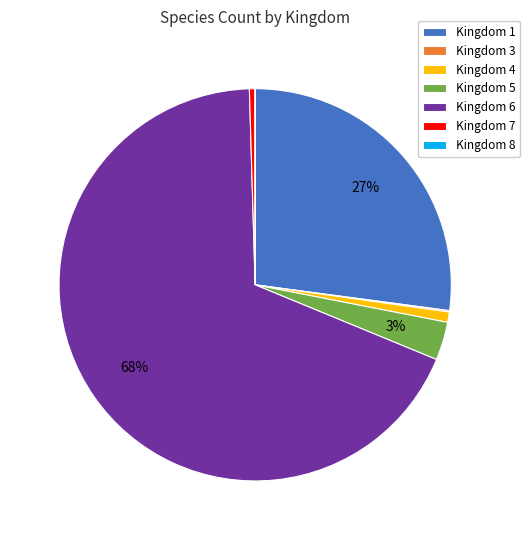

Between Kingdom 1 and Kingdom 6, which is larger?

Kingdom 6